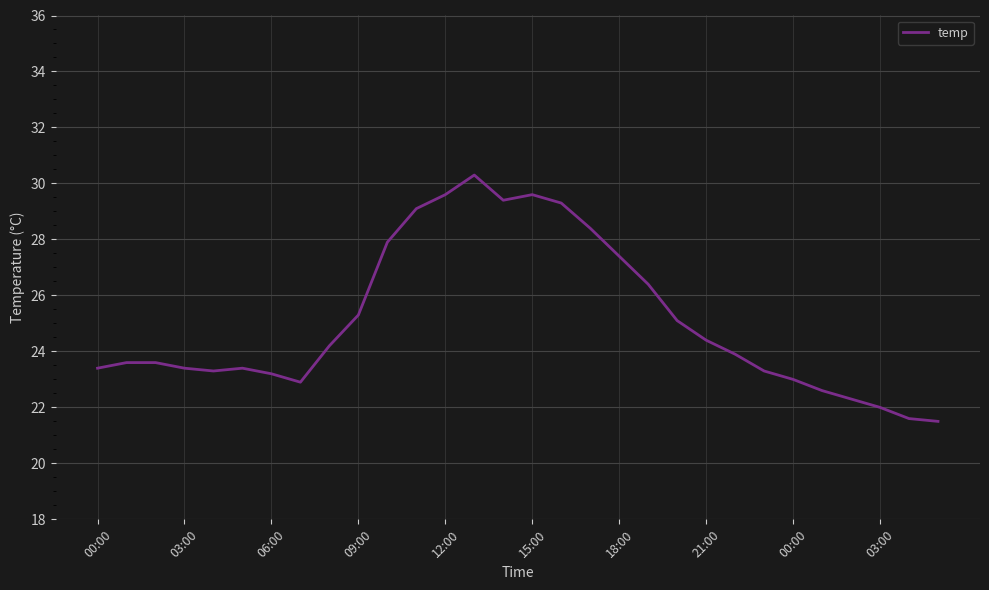

What is the greatest value displayed?

30.3